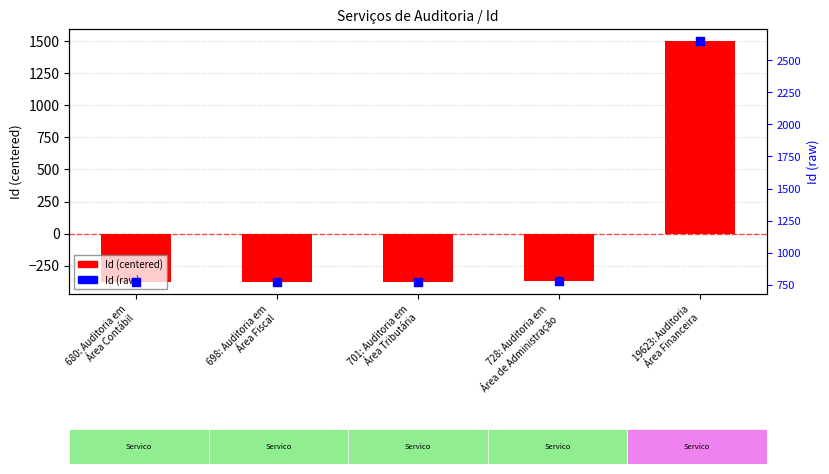

At which category is the sum across all series the highest?

19623: Auditoria
Área Financeira